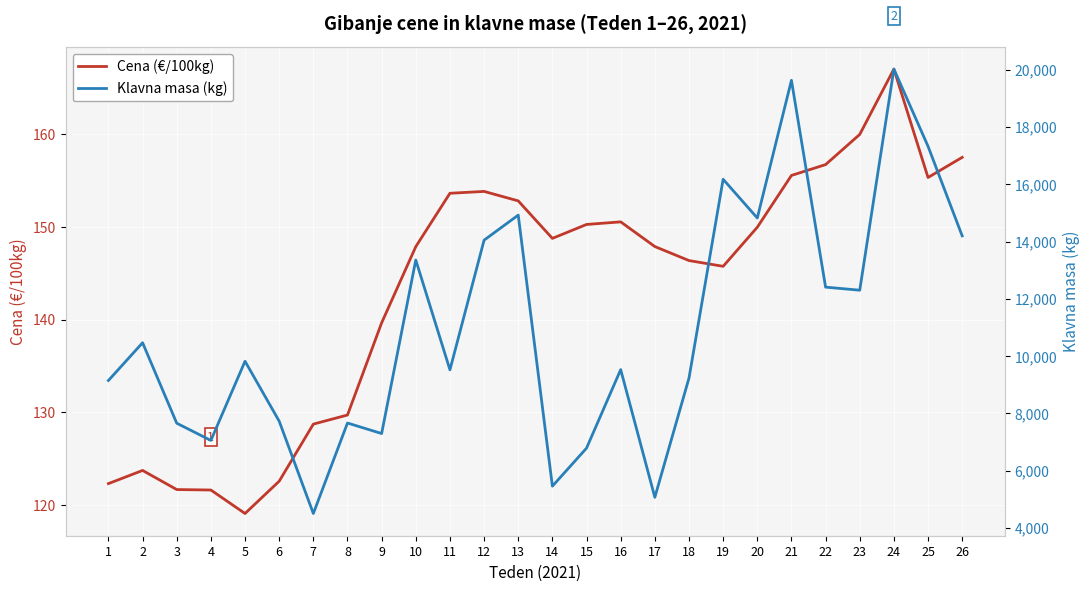

What is the sum of all Klavna masa (kg) values?

286147.0